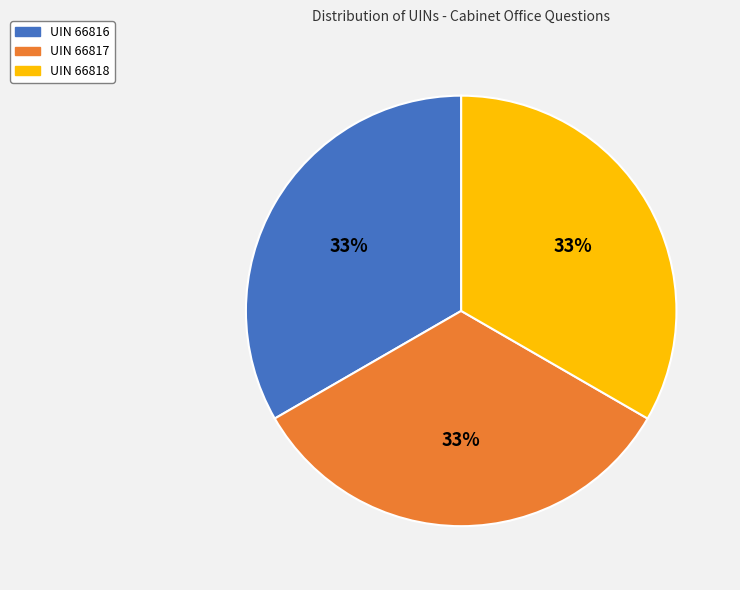

How many slices are in this pie chart?

3